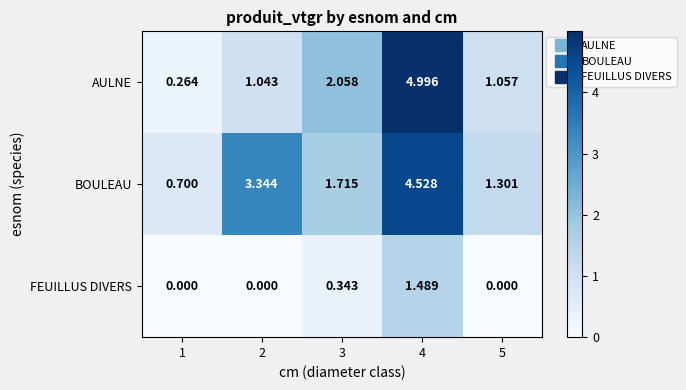

Rank the series by their maximum value, from lowest to highest.

FEUILLUS DIVERS, BOULEAU, AULNE